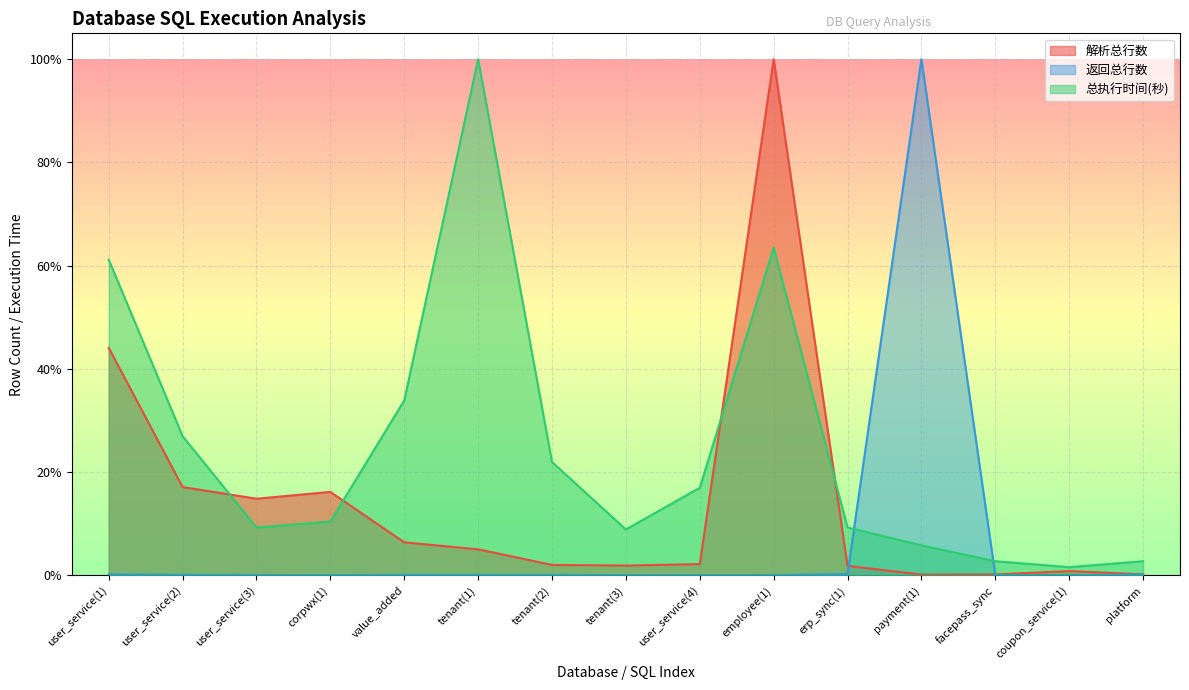

The value of 解析总行数 at tenant(2) is 0.0. True or false?

False